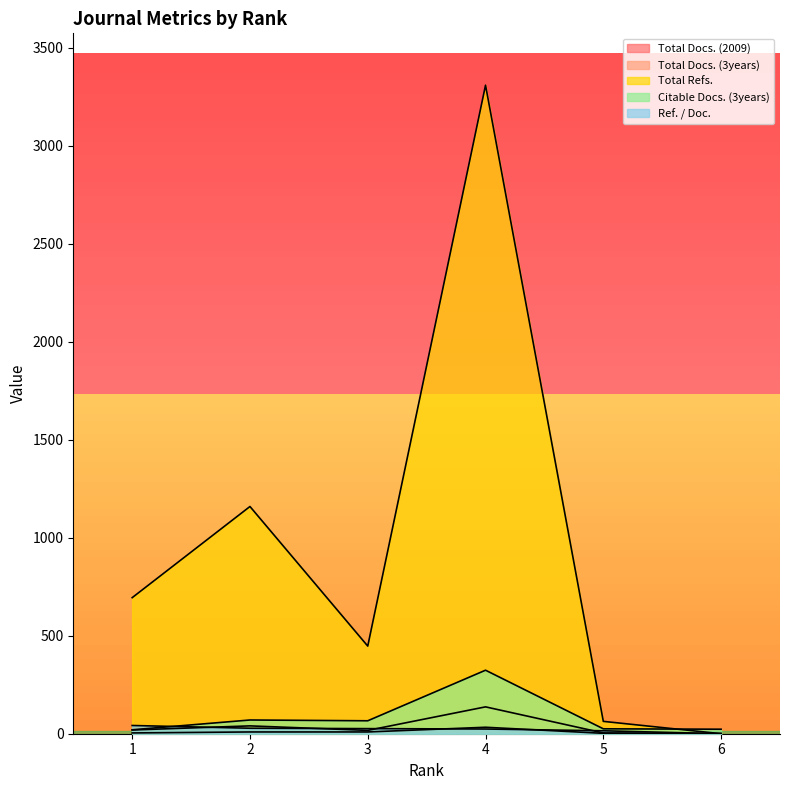

What is the value of the Ref. / Doc. point at the 5th from the left?

15